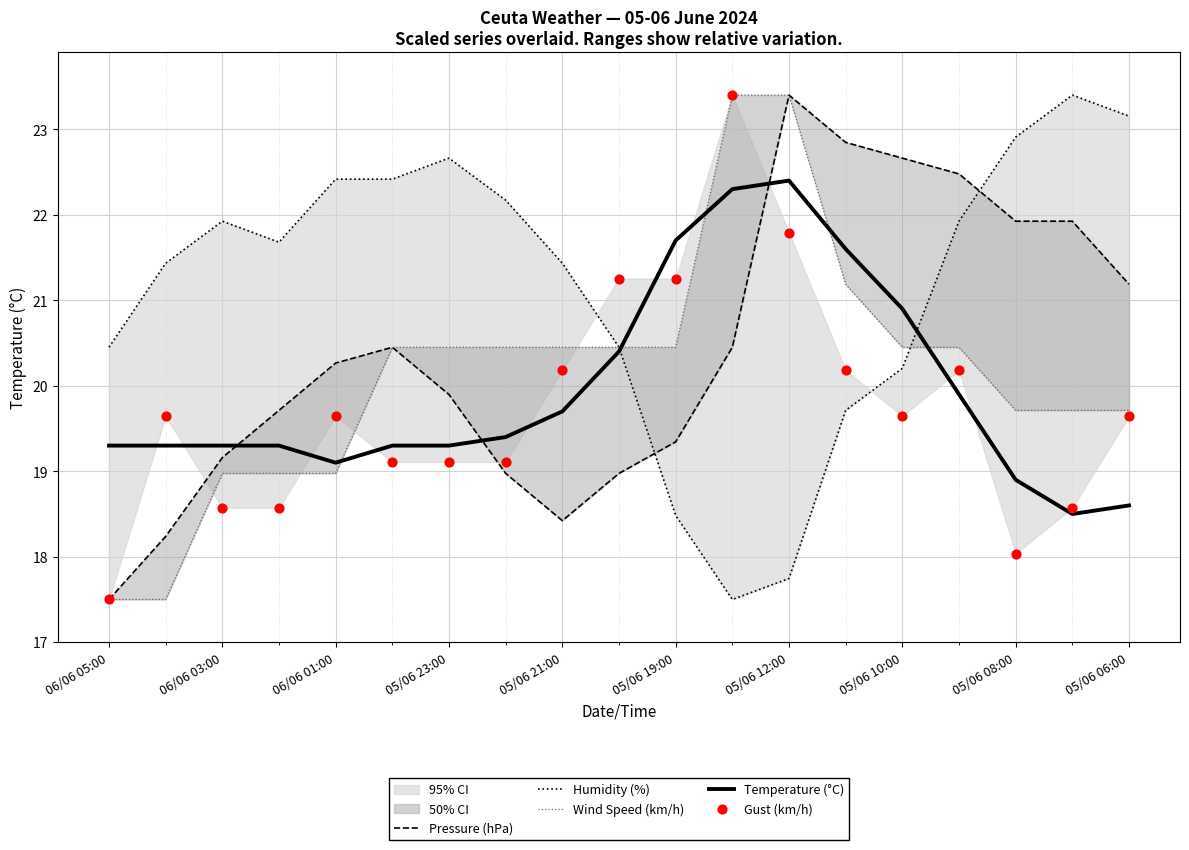

At which label does Temperature (°C) first exceed 19?

06/06 05:00